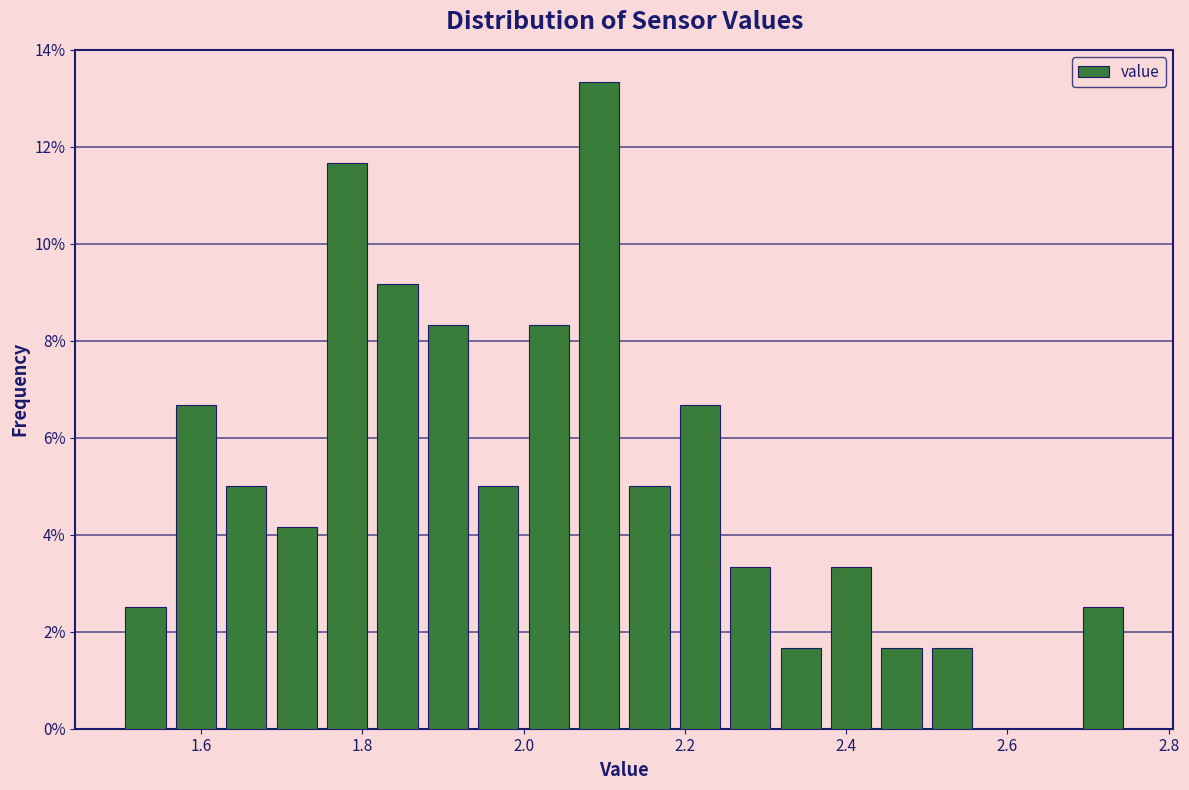

Read against the x-axis, roughly where is the centre of the tallest bar?

2.10